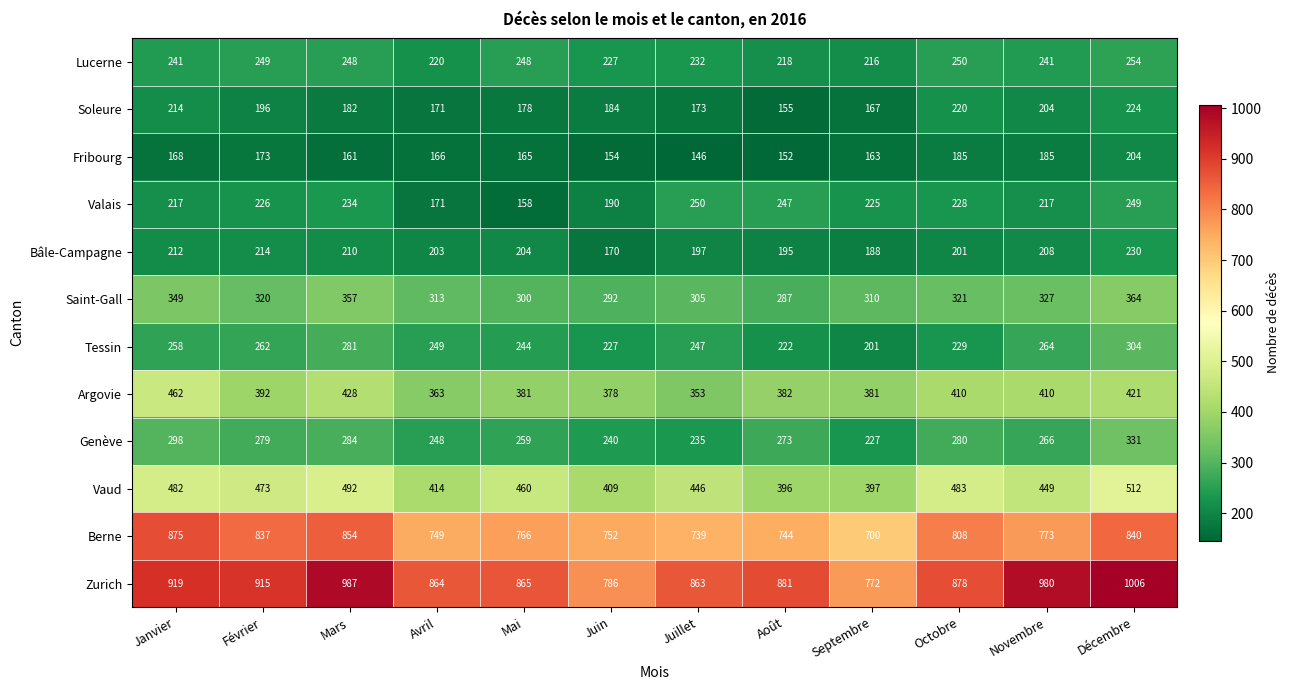

Which series has the widest spread of values?

Zurich